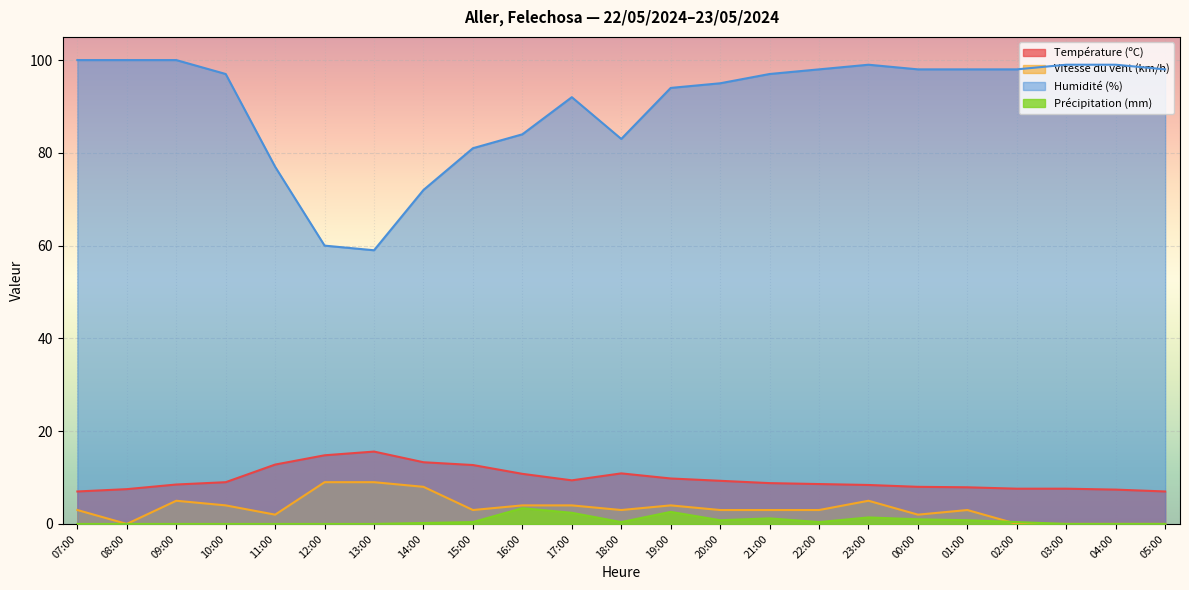

Reading left to right, transcribe all the data shown in this chart.

Température (ºC): 07:00=7.0	08:00=7.5	09:00=8.5	10:00=9.0	11:00=12.8	12:00=14.8	13:00=15.6	14:00=13.3	15:00=12.7	16:00=10.8	17:00=9.4	18:00=10.9	19:00=9.8	20:00=9.3	21:00=8.8	22:00=8.6	23:00=8.4	00:00=8.0	01:00=7.9	02:00=7.6	03:00=7.6	04:00=7.4	05:00=7.0
Vitesse du vent (km/h): 07:00=3.0	08:00=0.0	09:00=5.0	10:00=4.0	11:00=2.0	12:00=9.0	13:00=9.0	14:00=8.0	15:00=3.0	16:00=4.0	17:00=4.0	18:00=3.0	19:00=4.0	20:00=3.0	21:00=3.0	22:00=3.0	23:00=5.0	00:00=2.0	01:00=3.0	02:00=0.0	03:00=0.0	04:00=0.0	05:00=0.0
Humidité (%): 07:00=100.0	08:00=100.0	09:00=100.0	10:00=97.0	11:00=77.0	12:00=60.0	13:00=59.0	14:00=72.0	15:00=81.0	16:00=84.0	17:00=92.0	18:00=83.0	19:00=94.0	20:00=95.0	21:00=97.0	22:00=98.0	23:00=99.0	00:00=98.0	01:00=98.0	02:00=98.0	03:00=99.0	04:00=99.0	05:00=98.0
Précipitation (mm): 07:00=0.0	08:00=0.0	09:00=0.0	10:00=0.0	11:00=0.0	12:00=0.0	13:00=0.0	14:00=0.2	15:00=0.4	16:00=3.4	17:00=2.4	18:00=0.4	19:00=2.6	20:00=0.8	21:00=1.2	22:00=0.4	23:00=1.4	00:00=1.0	01:00=0.8	02:00=0.4	03:00=0.0	04:00=0.0	05:00=0.0